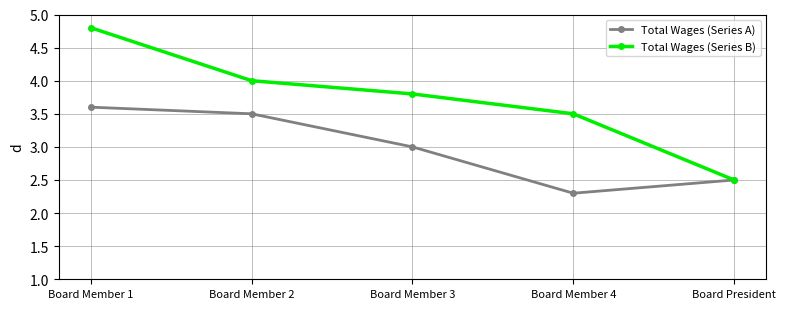

What is the minimum value for Total Wages (Series B)?

2.5